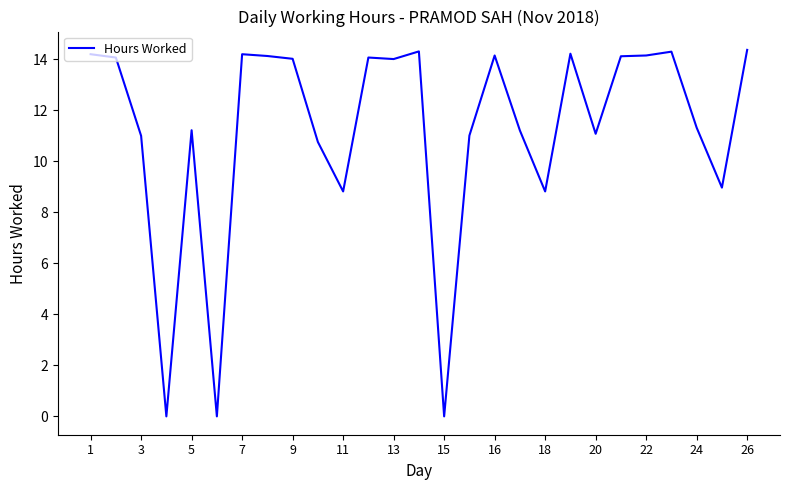

True or false: there are more than 0 points higher than both neighbors.

True